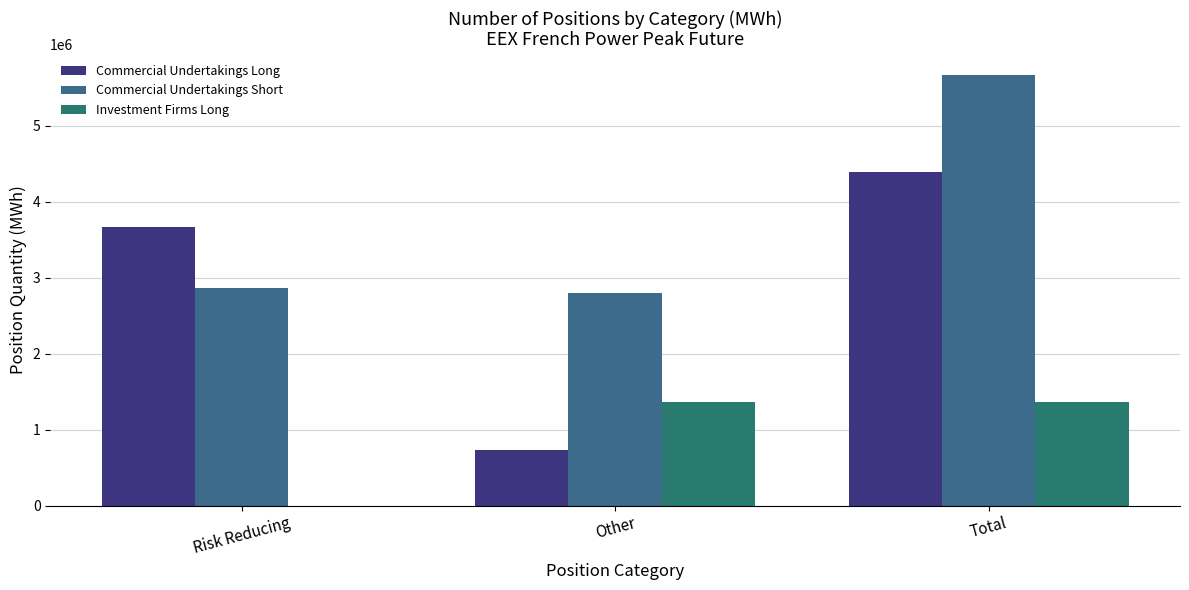

Does the chart contain stacked bars?

No